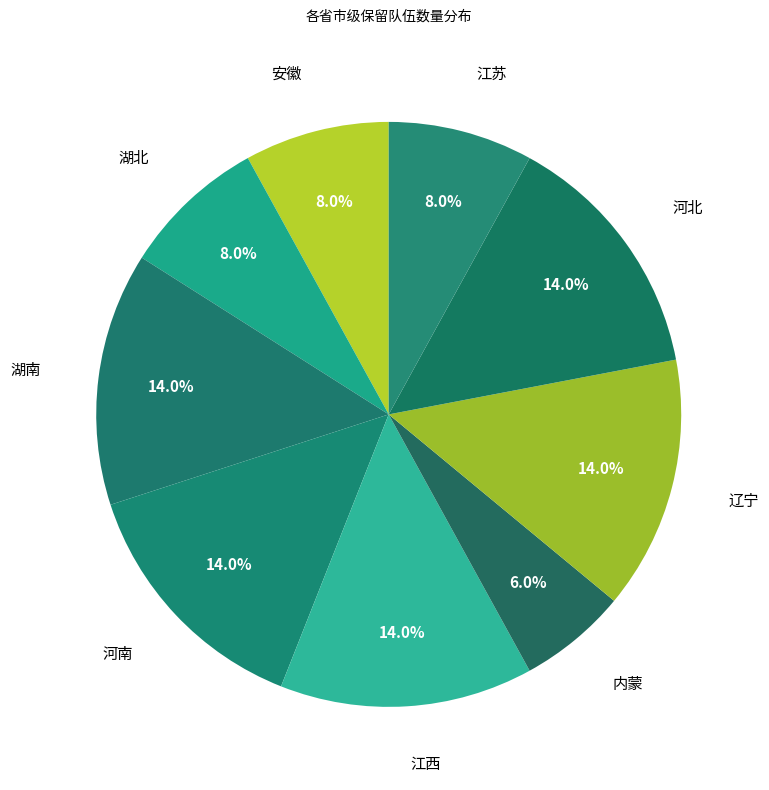

What is the ratio of the value at 安徽 to the value at 辽宁?

0.6